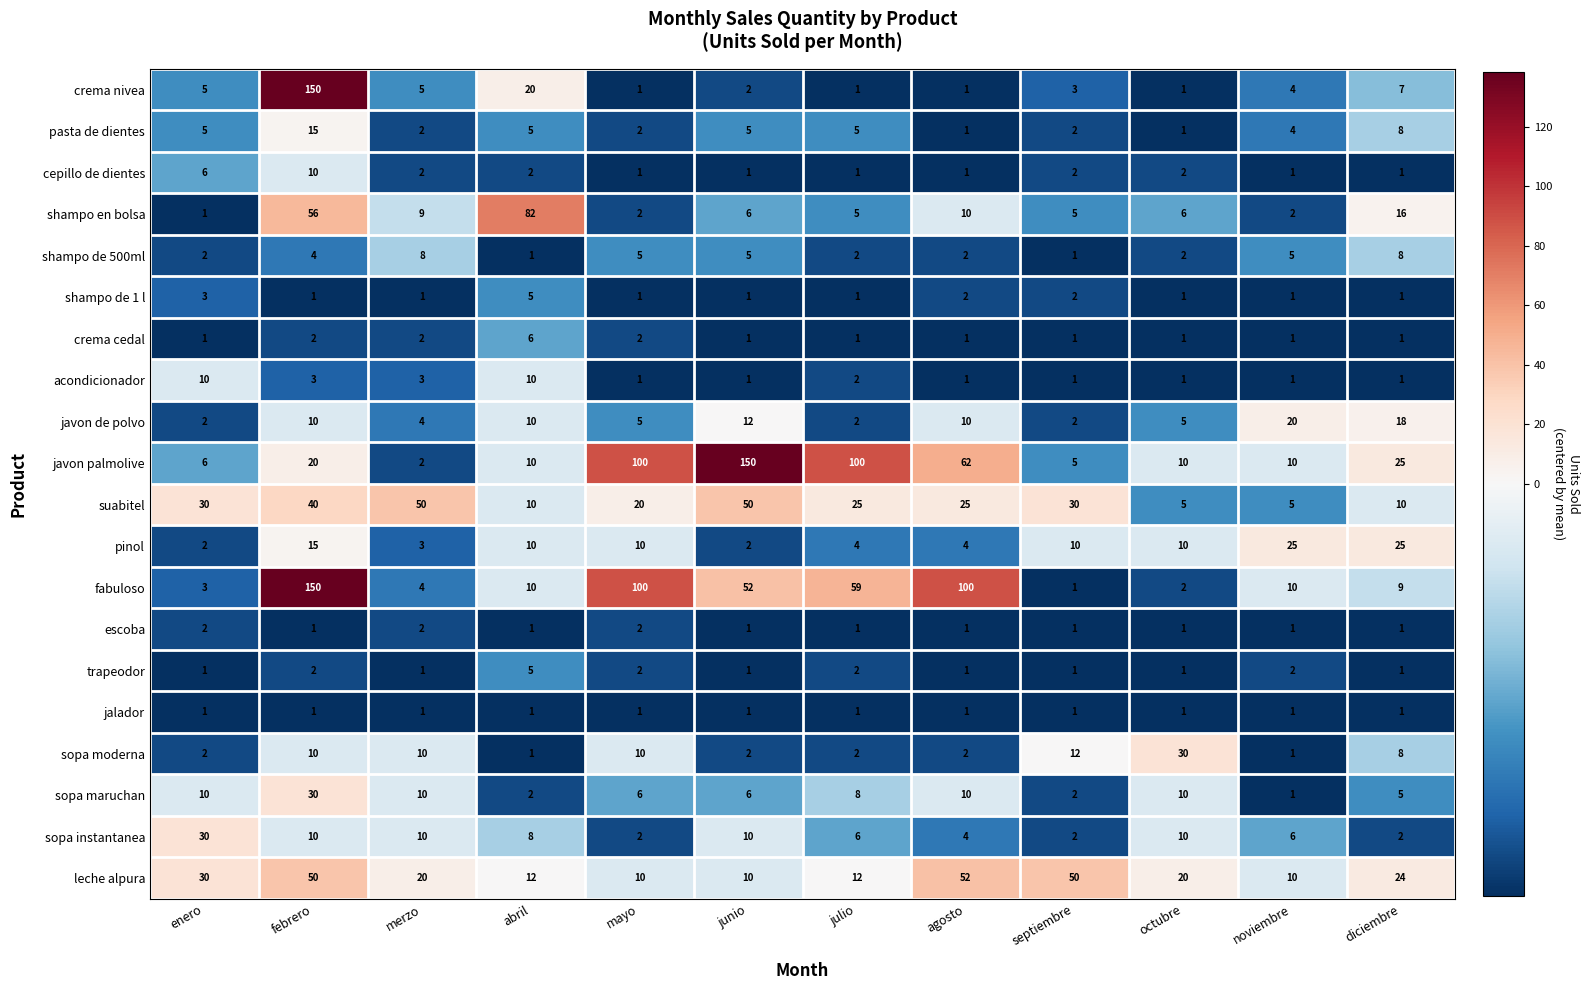

What is the average value of the pinol series?

10